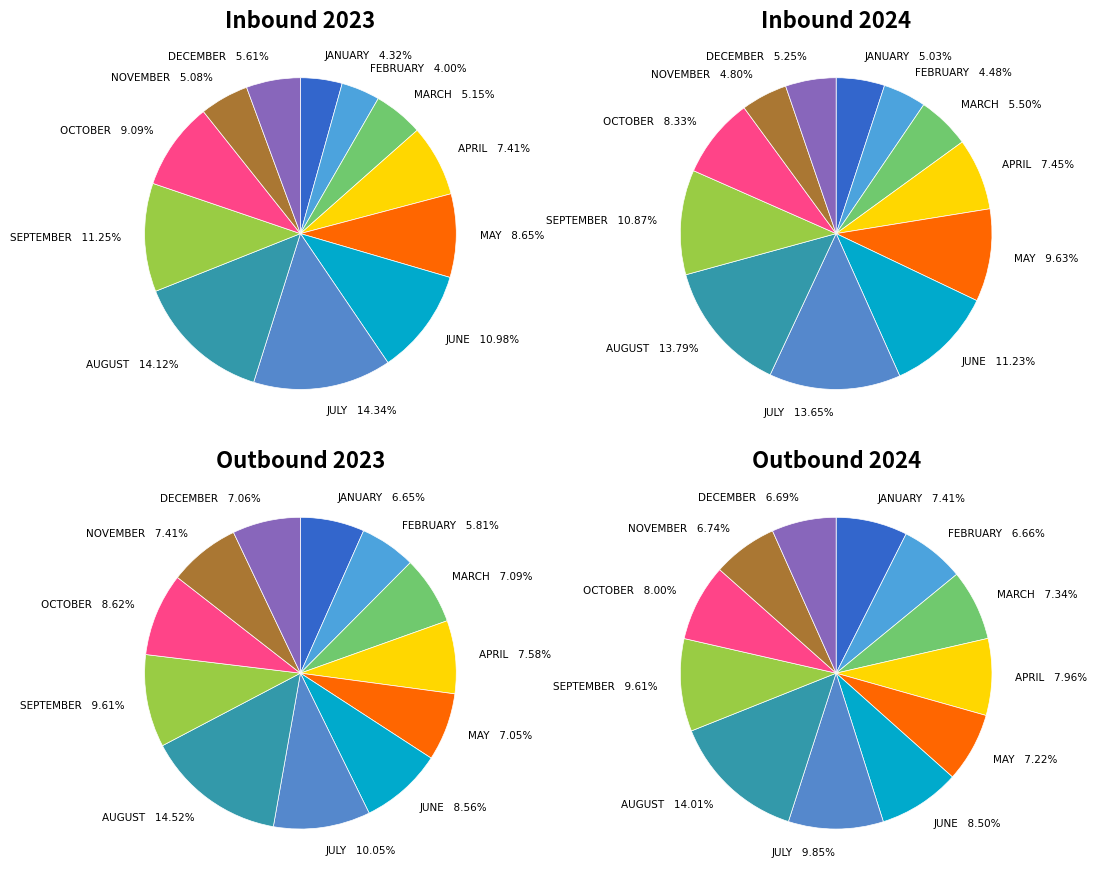

To the nearest percent, what is the difference between the AUGUST and MARCH slice percentages?

9%